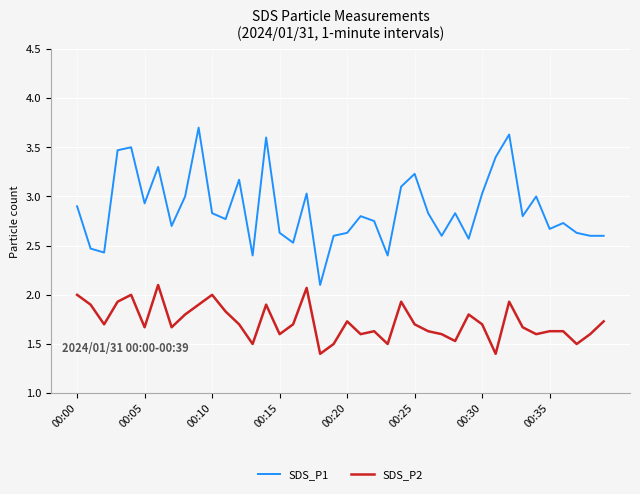

Which series has the largest total across all categories?

SDS_P1